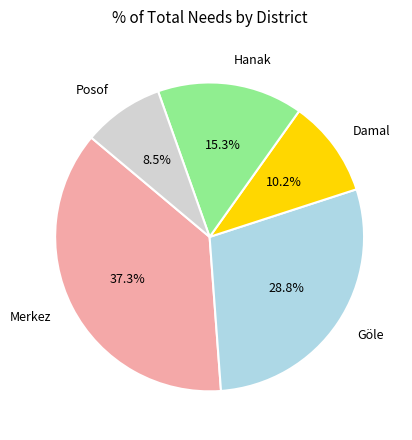

How many slices are in this pie chart?

5